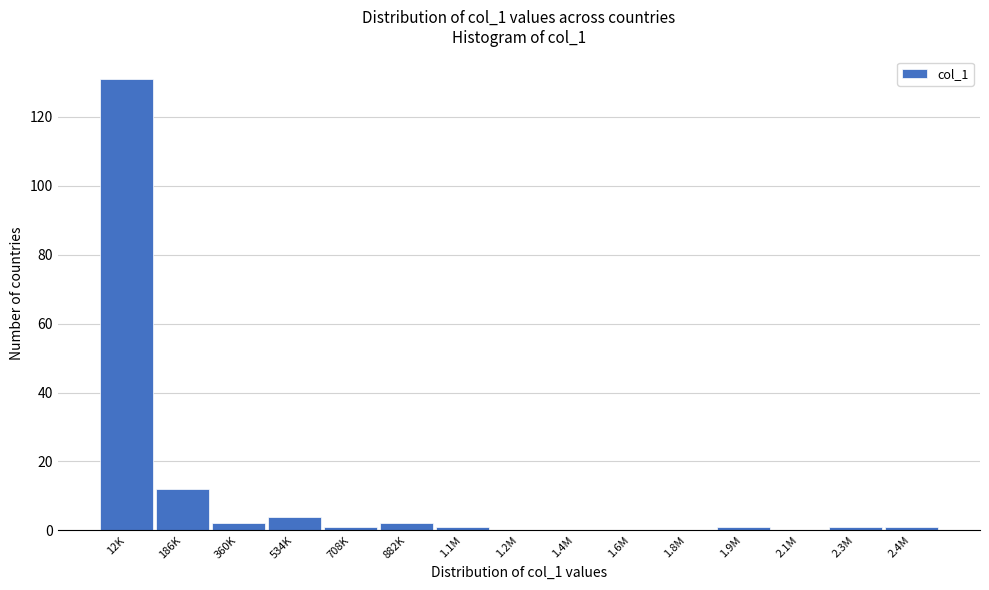

Reading left to right, what are all the values shown in this chart?

12K=131	186K=12	360K=2	534K=4	708K=1	882K=2	1.1M=1	1.2M=0	1.4M=0	1.6M=0	1.8M=0	1.9M=1	2.1M=0	2.3M=1	2.4M=1